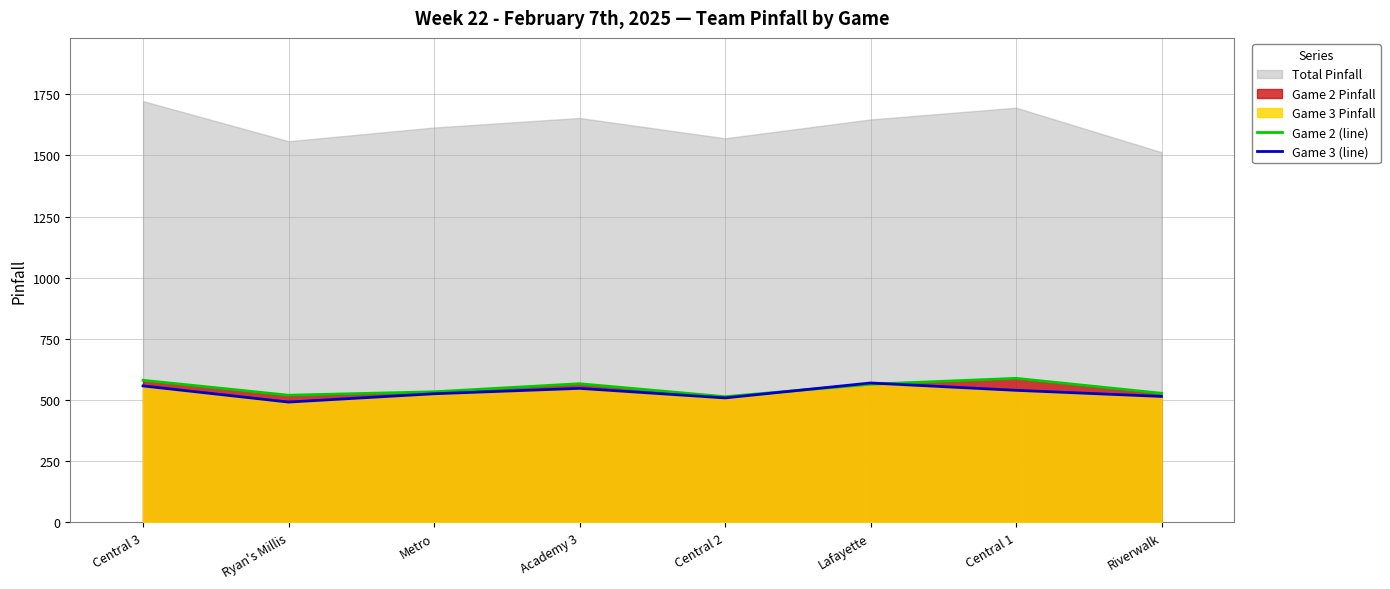

Between Central 3 and Lafayette, which is larger?

Central 3